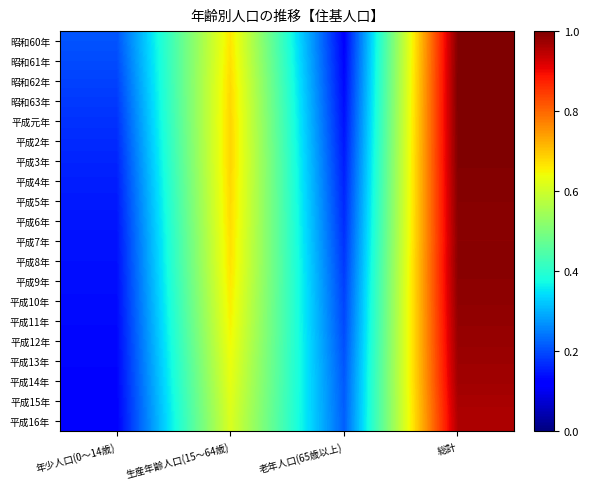

At which category is the sum across all series the highest?

総計